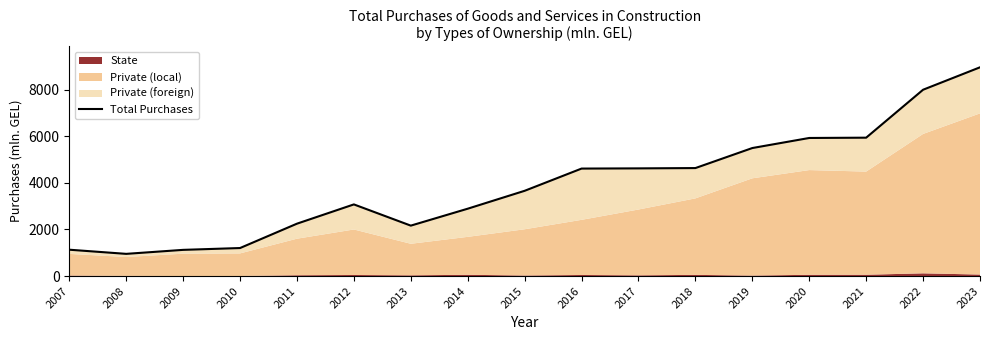

How many lines are shown in the chart?

1